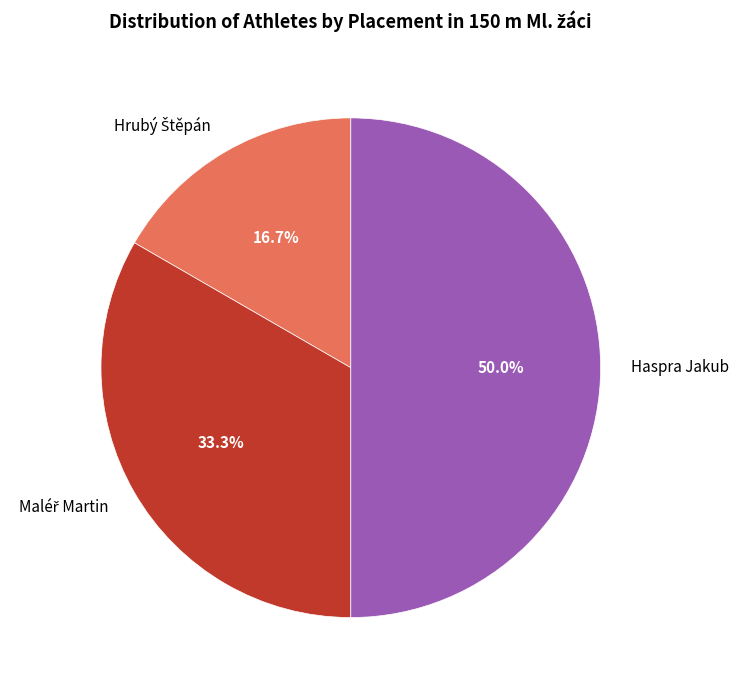

What is the largest slice in the pie chart?

Haspra Jakub